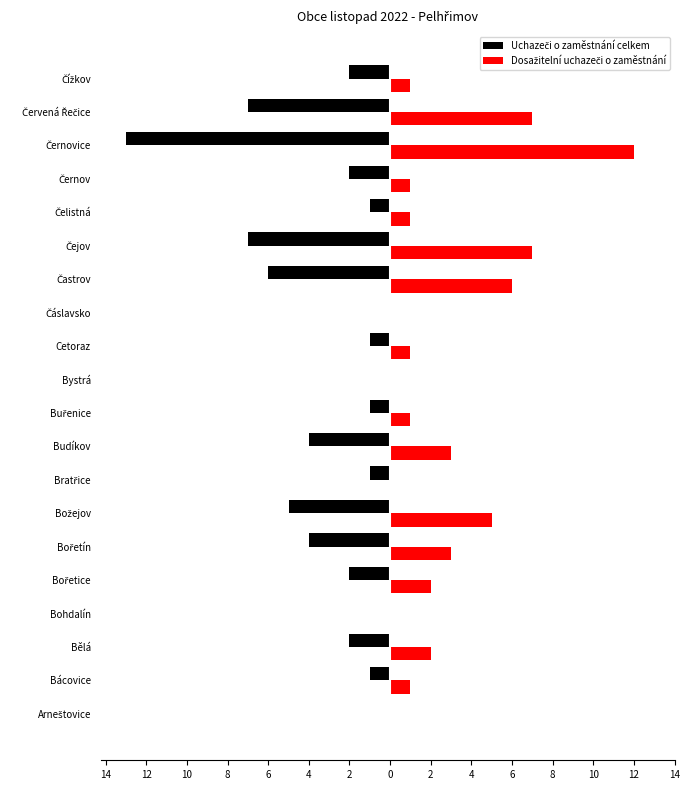

Which series has the largest range (max minus min)?

Uchazeči o zaměstnání celkem